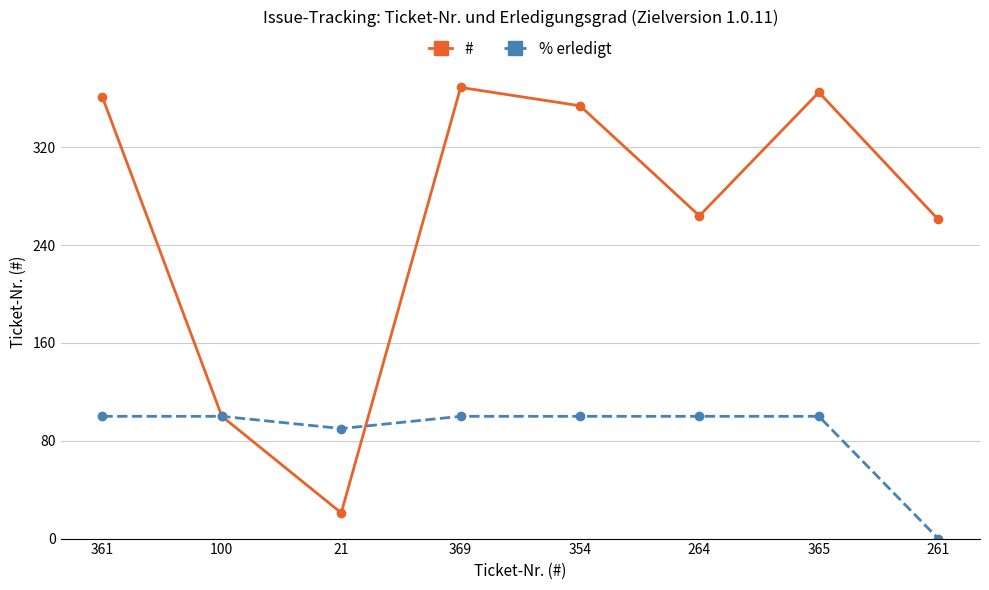

What is the sum of the % erledigt values at 369 and 264?

200